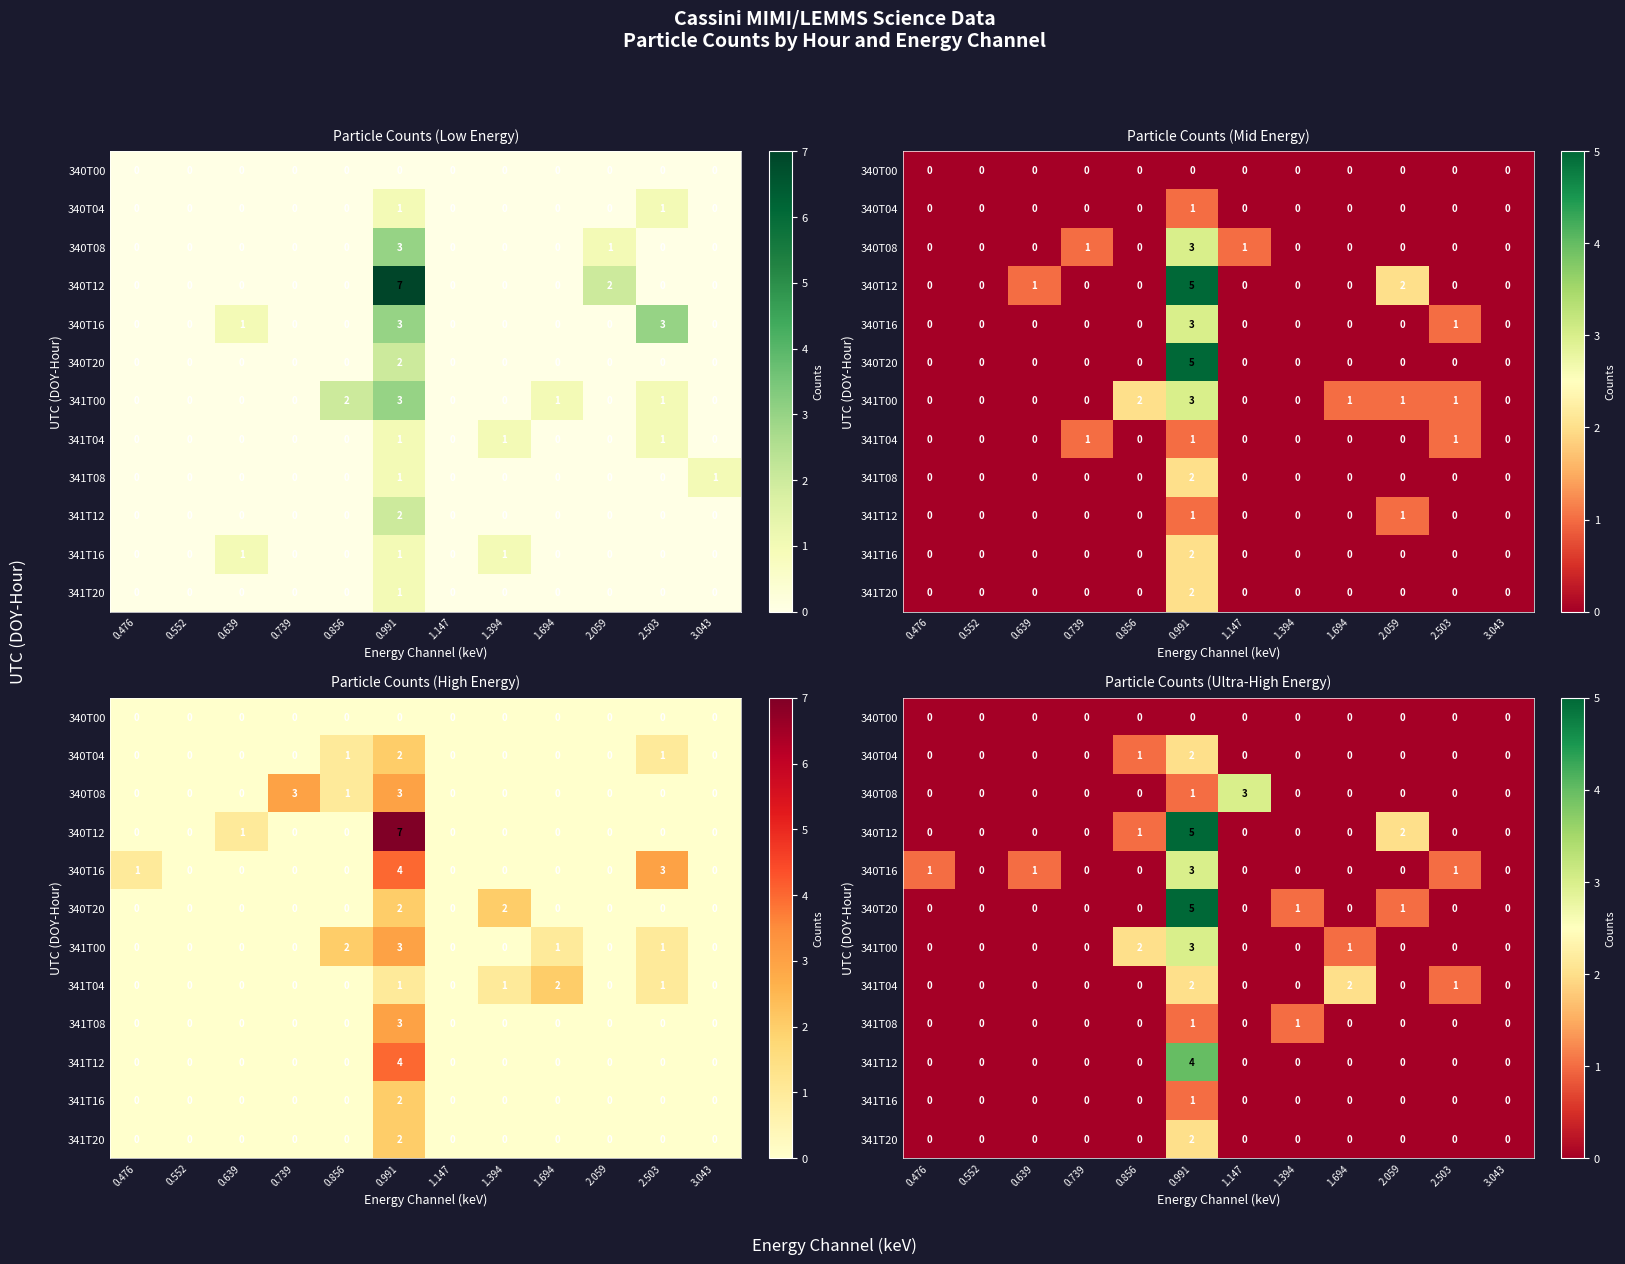

List the series in order of their peak value, highest first.

340T12, 340T20, 341T12, 340T08, 340T16, 341T00, 340T04, 341T04, 341T20, 341T08, 341T16, 340T00